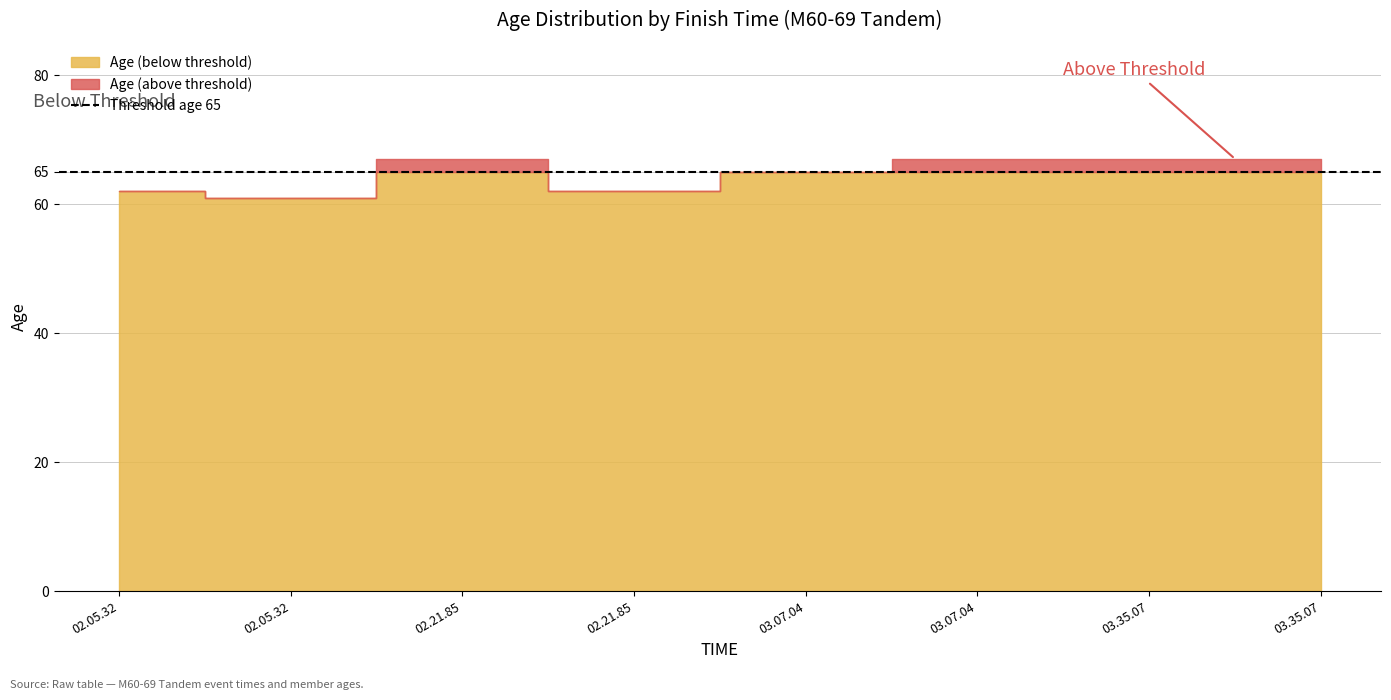

Reading left to right, extract all data points from this chart.

62	61	67	62	65	67	67	67